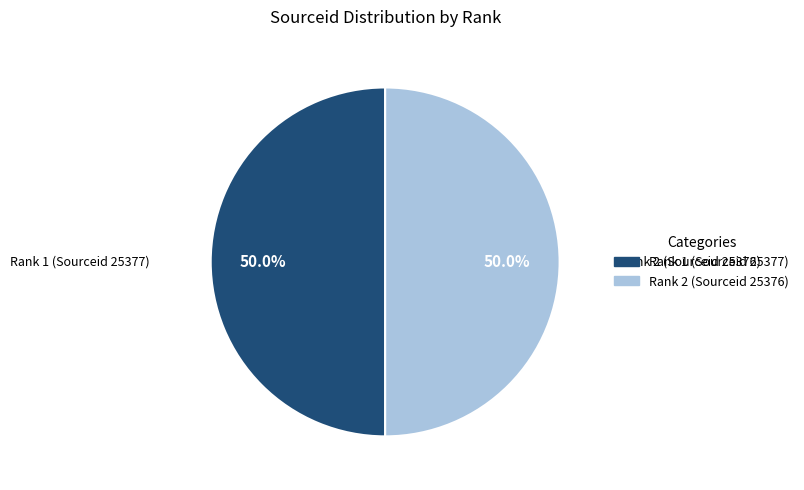

How many slices are in this pie chart?

2